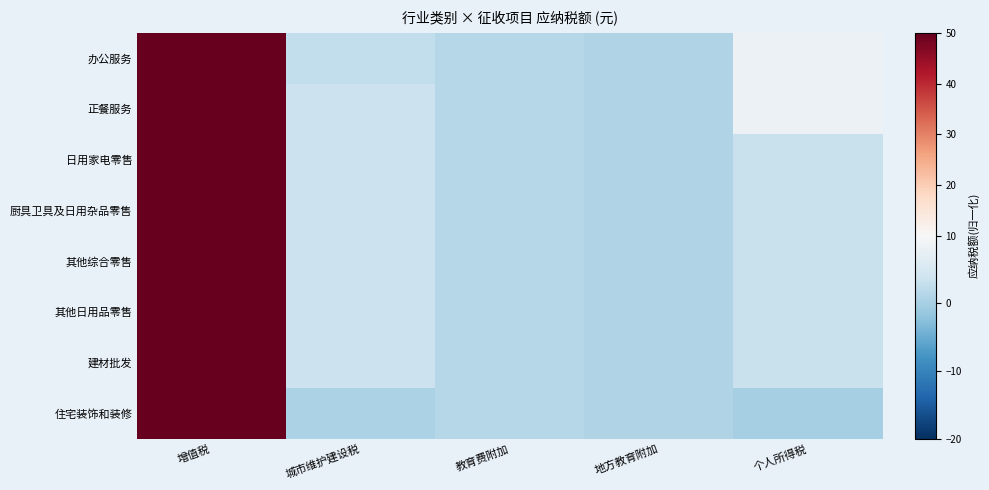

Rank the series at 城市维护建设税 from highest to lowest value.

正餐服务, 日用家电零售, 厨具卫具及日用杂品零售, 其他综合零售, 其他日用品零售, 建材批发, 办公服务, 住宅装饰和装修